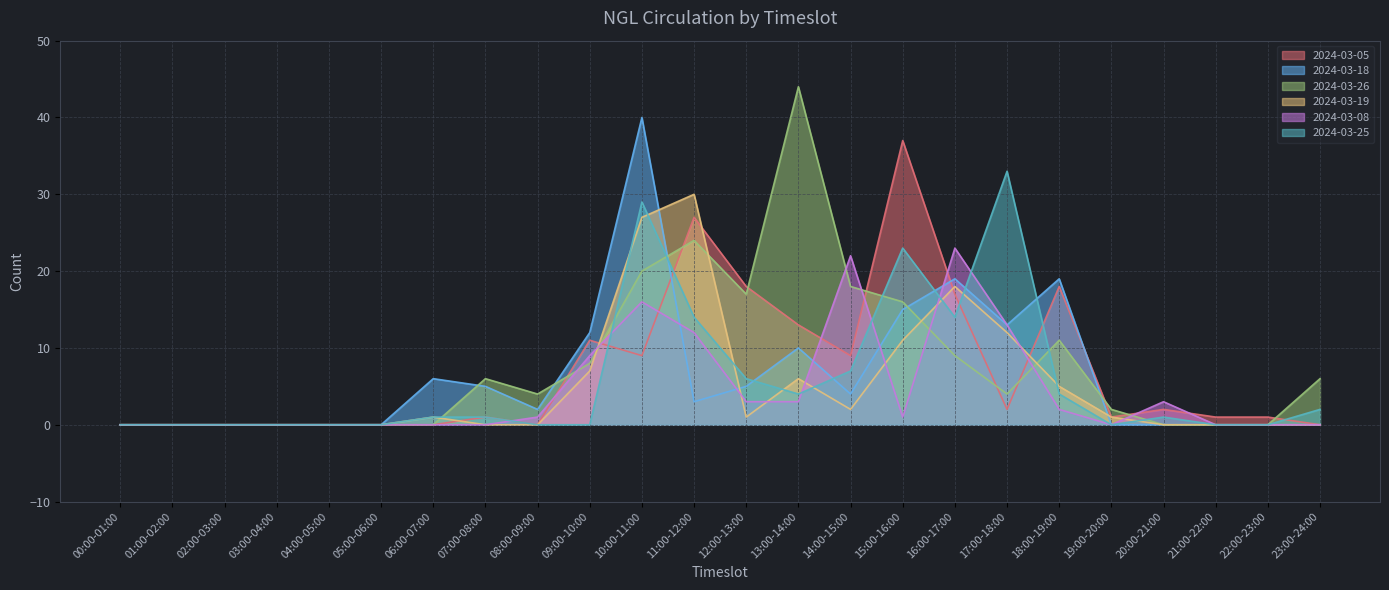

Between 03:00-04:00 and 10:00-11:00, which series saw the biggest shift?

2024-03-18